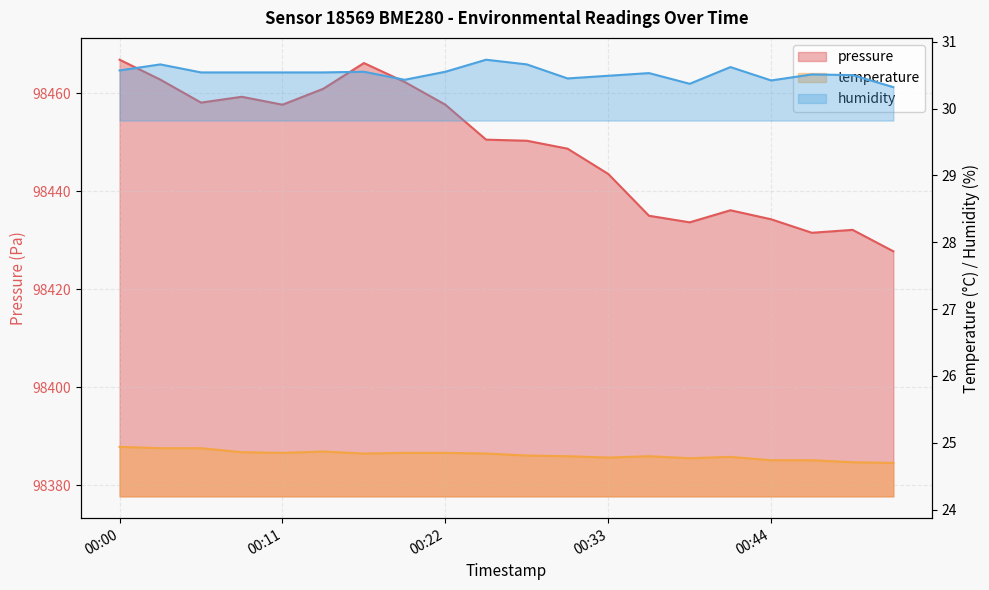

True or false: temperature has more than 2 points higher than both neighbors.

True